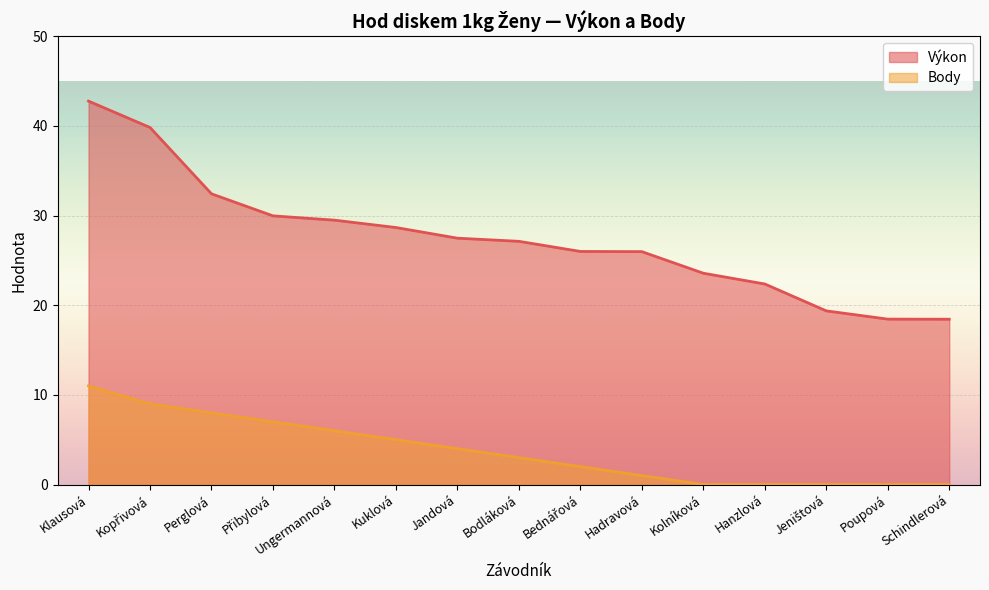

What is the difference between the highest and lowest values at Bednářová?

24.0